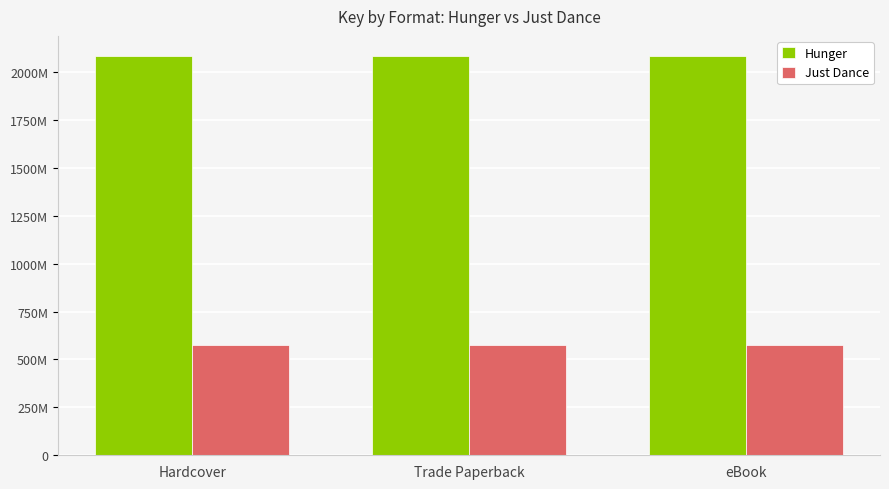

Which series has the largest range (max minus min)?

Hunger